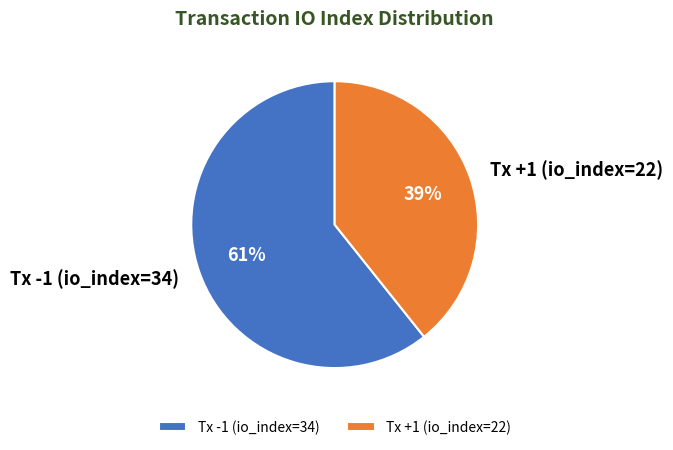

Between Tx +1 (io_index=22) and Tx -1 (io_index=34), which is larger?

Tx -1 (io_index=34)